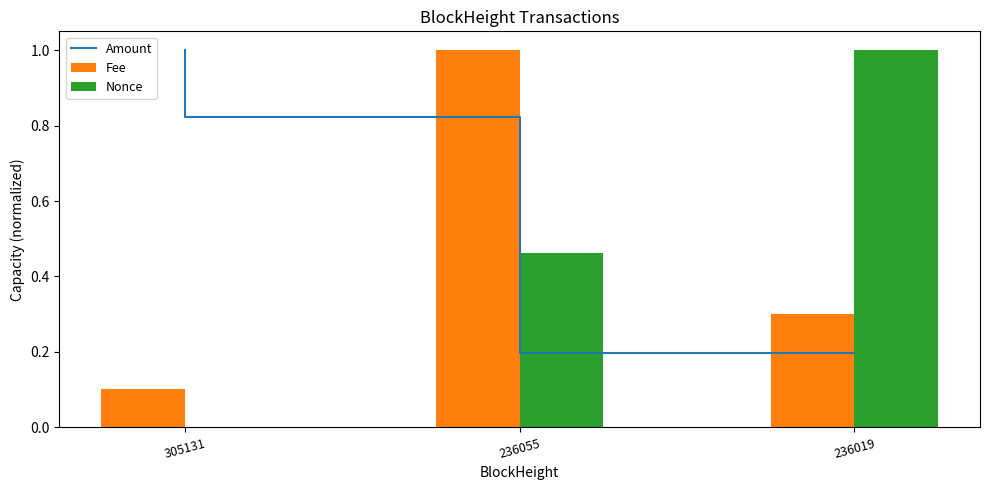

Reading left to right, extract all data points from this chart.

Amount: 1.0	0.8	0.2
Fee: 0.1	1.0	0.3
Nonce: 0.0	0.5	1.0